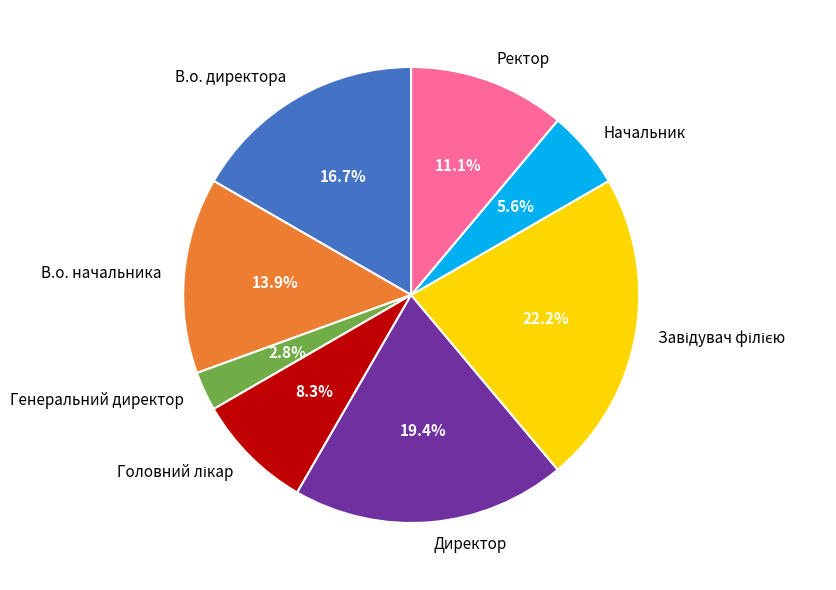

How many slices are in this pie chart?

8